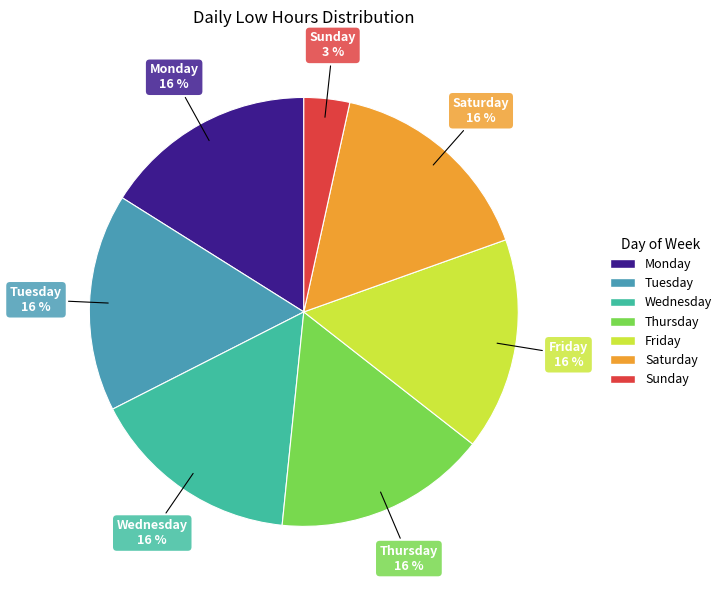

Is there a majority slice in this chart?

No